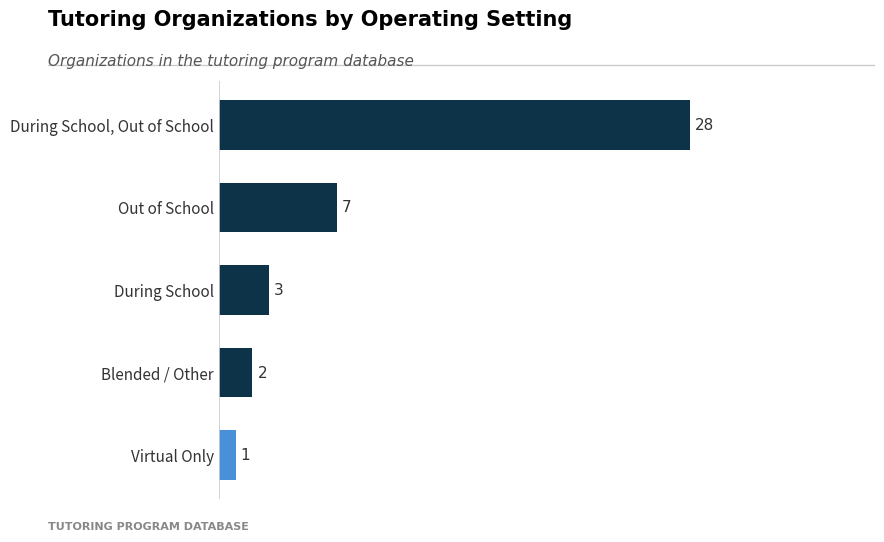

Reading bottom to top, list all the values displayed in this chart.

1	2	3	7	28